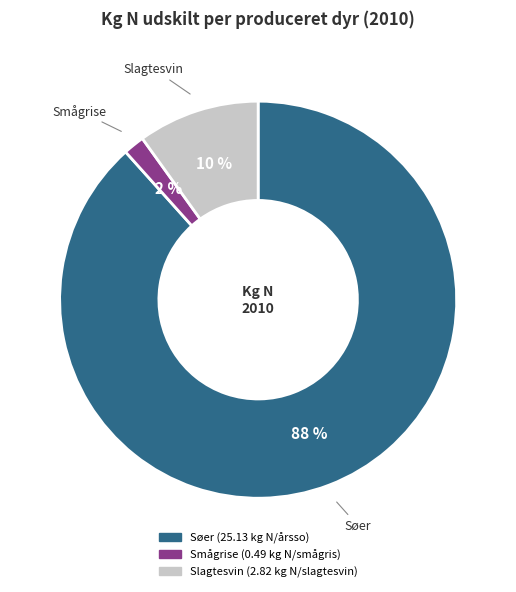

Is the sum of Søer and Smågrise greater than half?

Yes